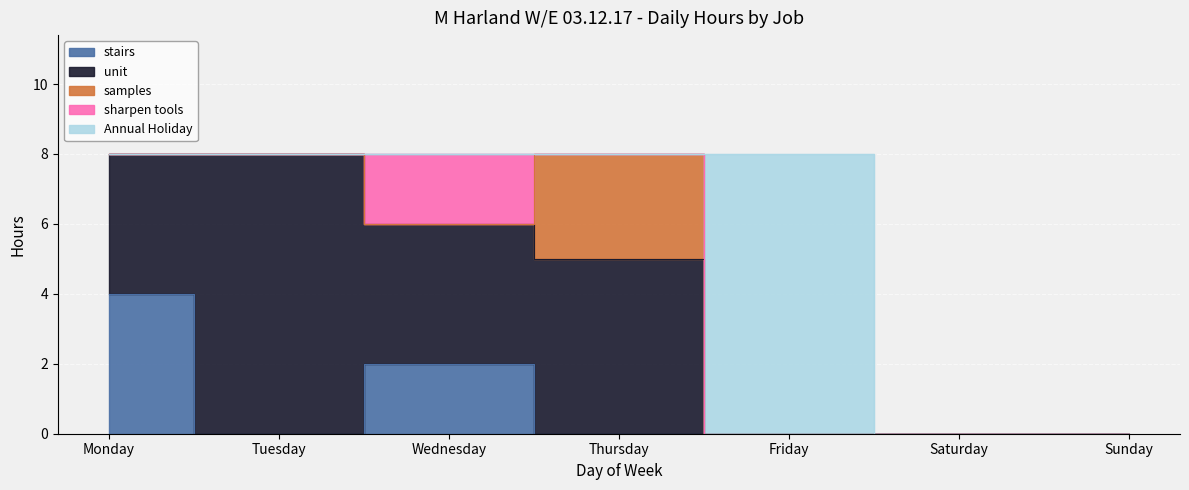

How many sharpen tools values are between 0 and 1?

6